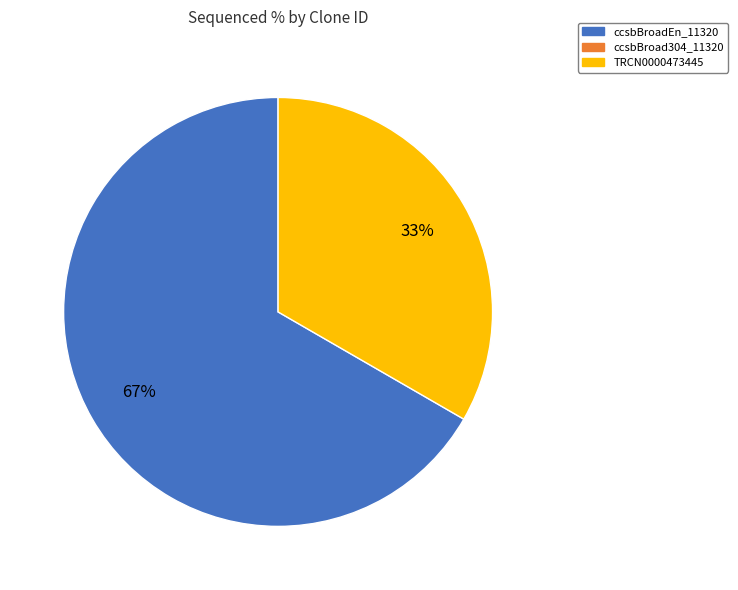

Is there any slice that represents more than half of the pie?

Yes